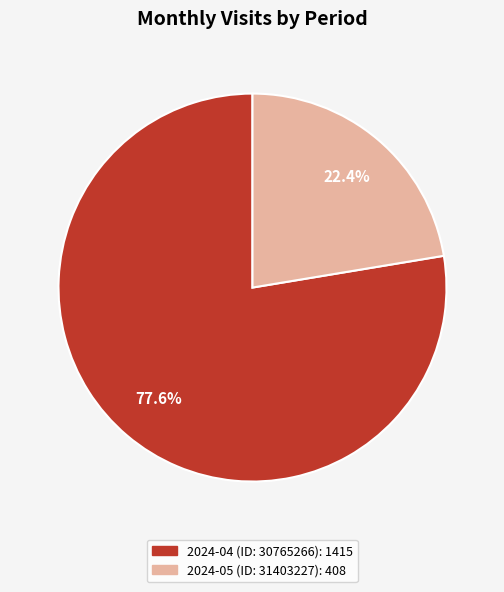

Which category has the biggest portion of the pie?

2024-04 (ID: 30765266)